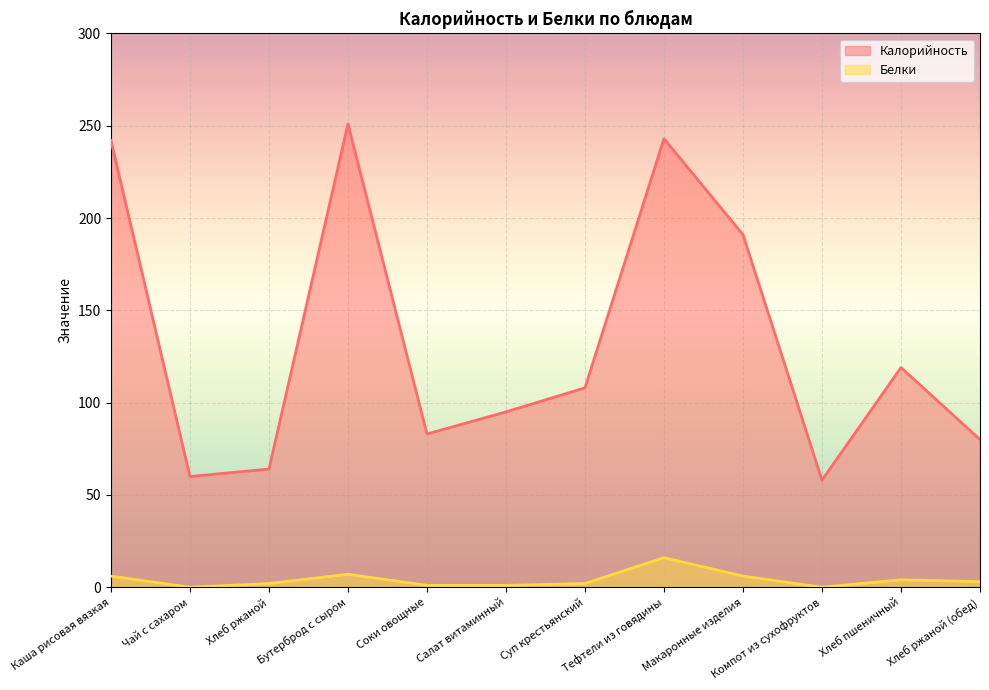

Is it true that Калорийность equals 251 at Бутерброд с сыром?

True